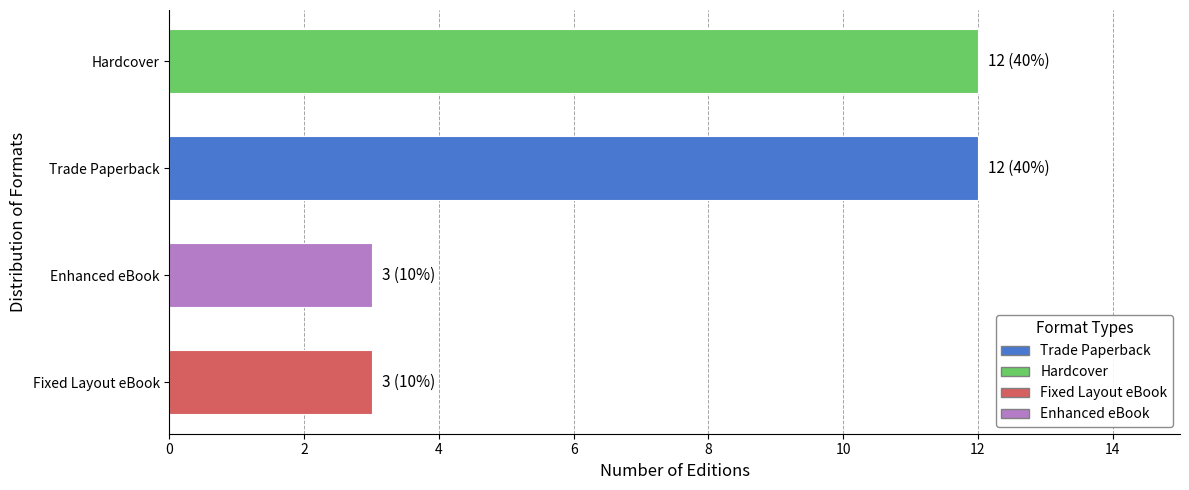

What is the smallest value displayed?

3